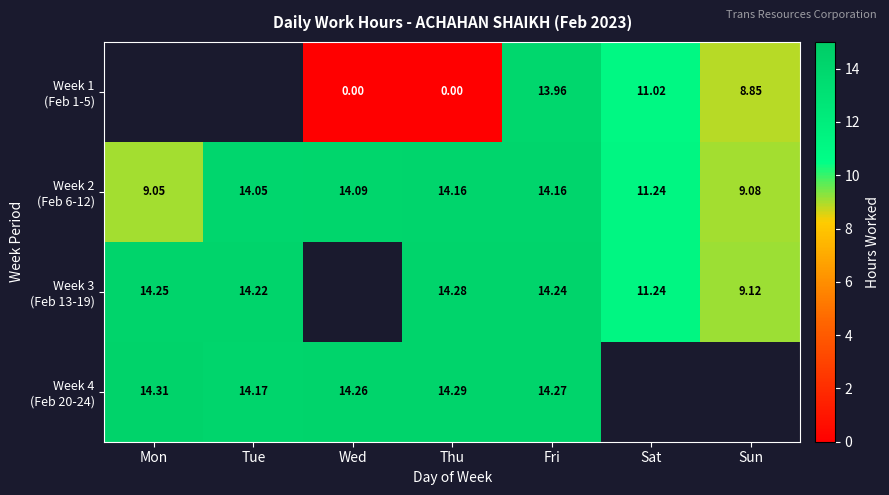

True or false: Week 3 (Feb 13-19) has a value of 18.9 at Tue.

False